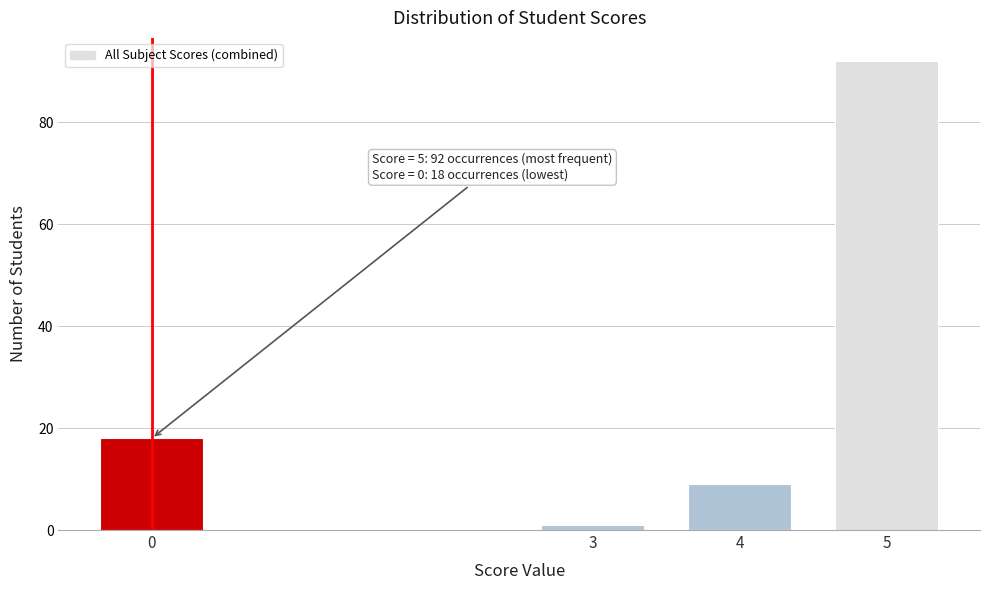

Reading right to left, list all the values displayed in this chart.

92	9	1	18